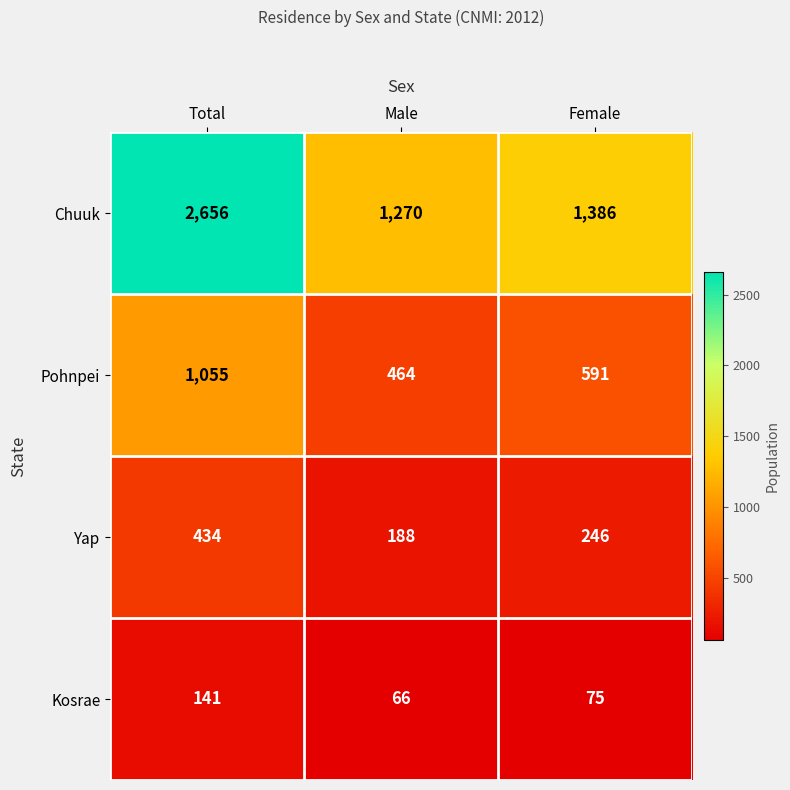

True or false: Yap has a value of 434 at Total.

True